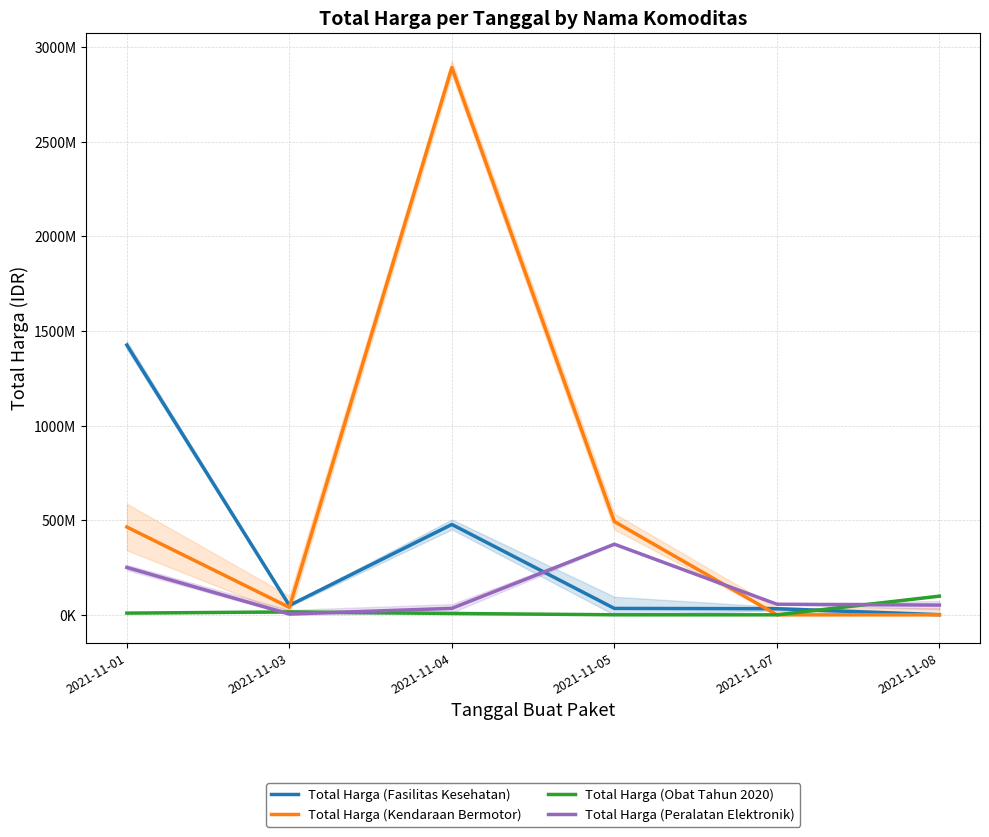

Which series has the largest total across all categories?

Total Harga (Kendaraan Bermotor)